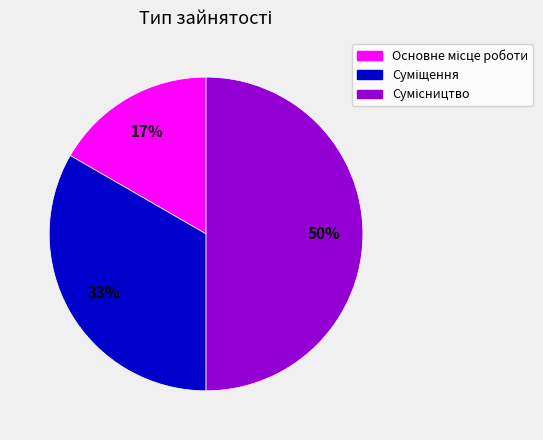

To the nearest percent, what is the difference between the largest and smallest slice percentages?

33%